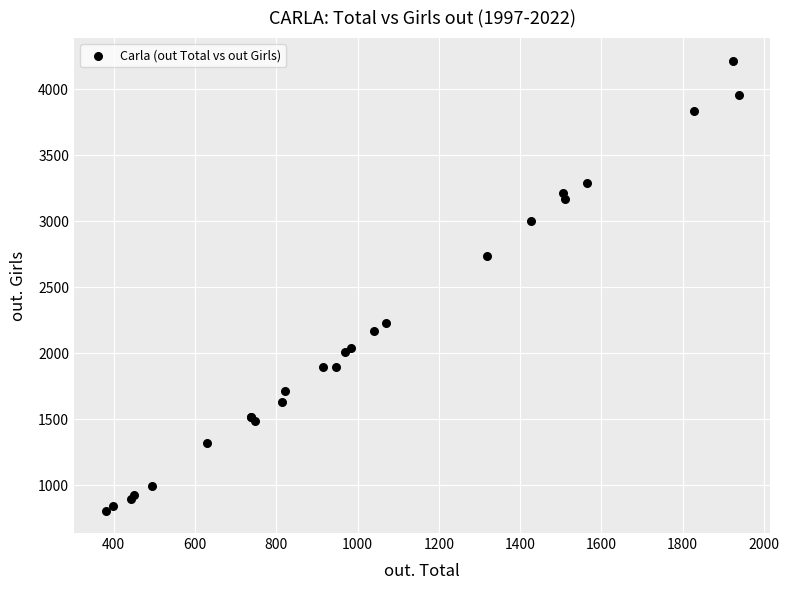

What Y value in the scatter plot is closest to 2513?

2736